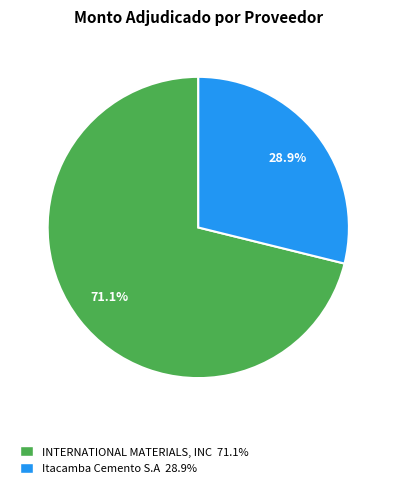

Count the number of slices in the pie.

2